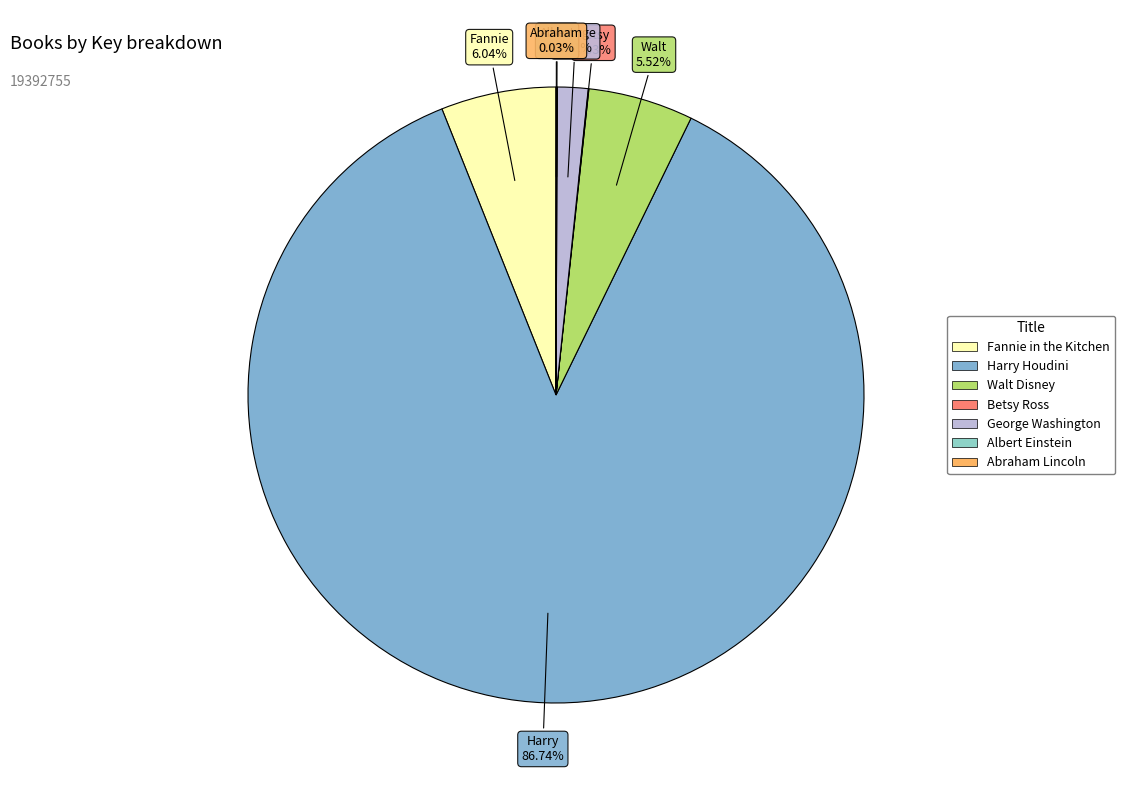

To the nearest percent, what is the average slice percentage?

14%